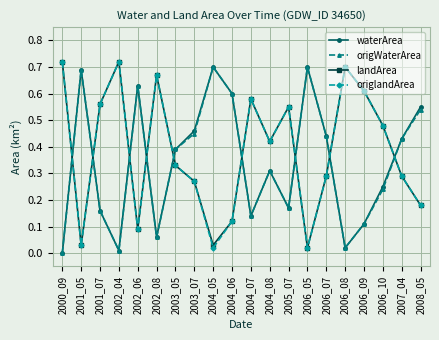

How many distinct data groups are displayed?

4